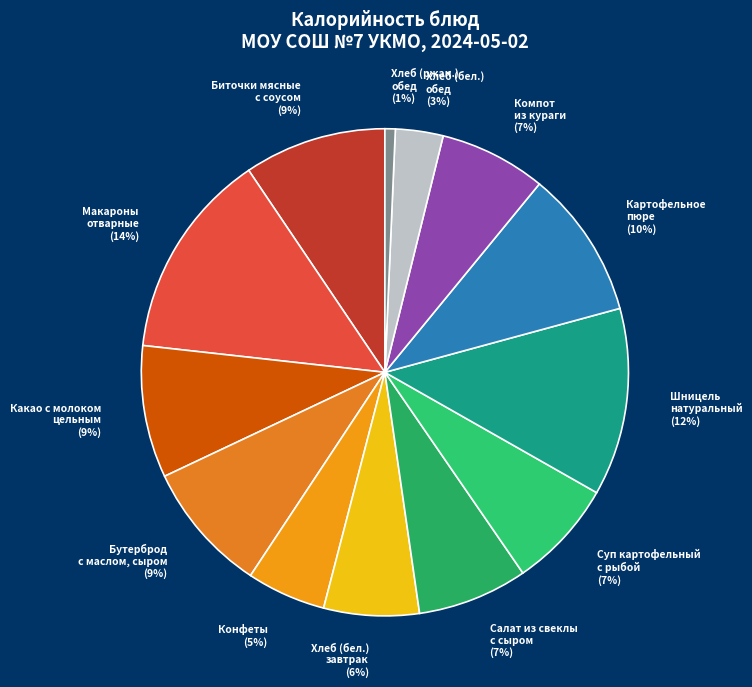

Is there a majority slice in this chart?

No